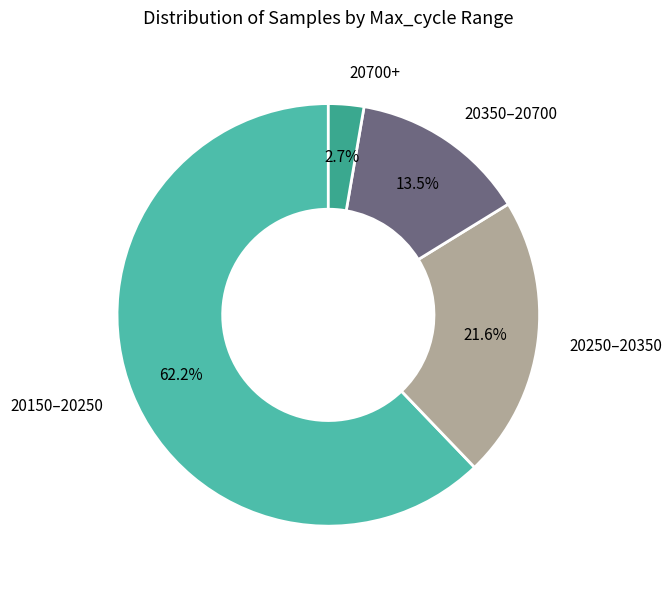

Which category has the biggest portion of the pie?

20150–20250